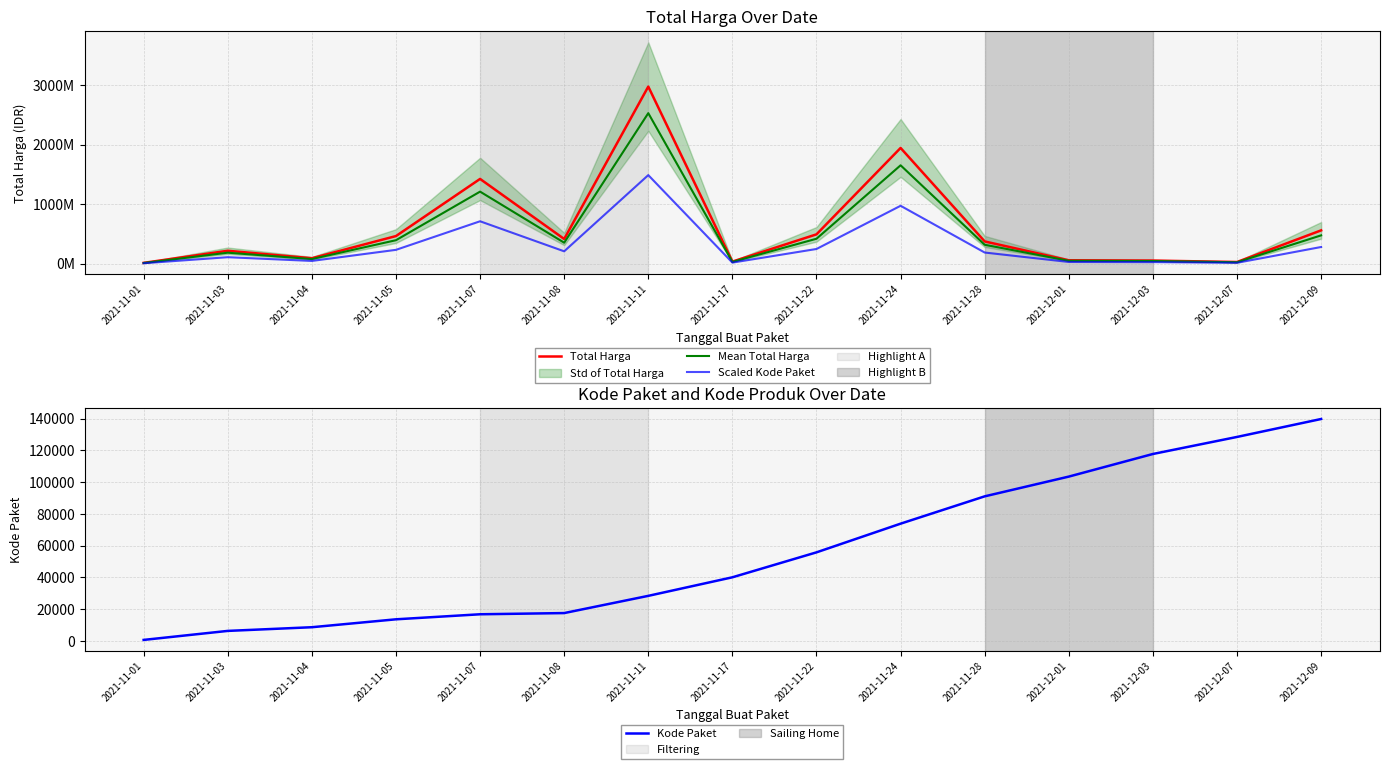

Which category has the highest value across all series?

2021-11-11